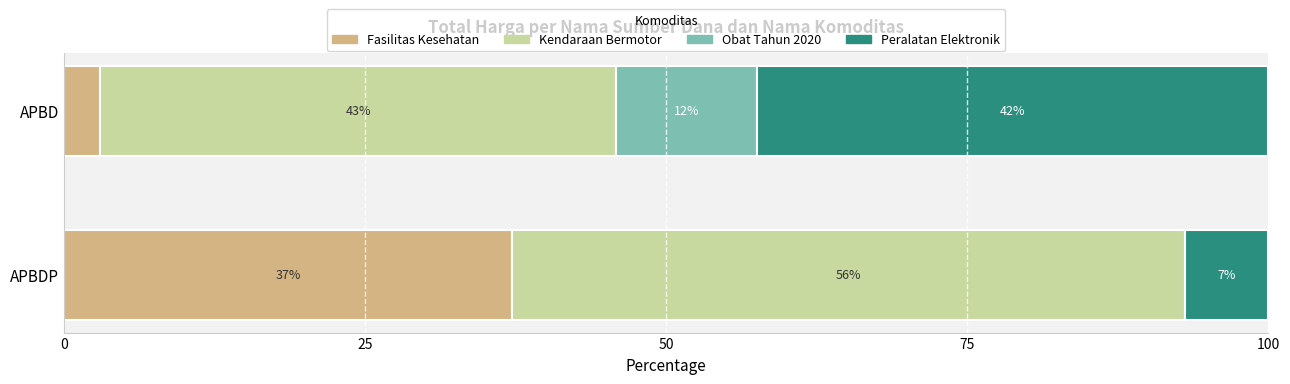

What are all the series names shown in the legend?

Fasilitas Kesehatan, Kendaraan Bermotor, Obat Tahun 2020, Peralatan Elektronik